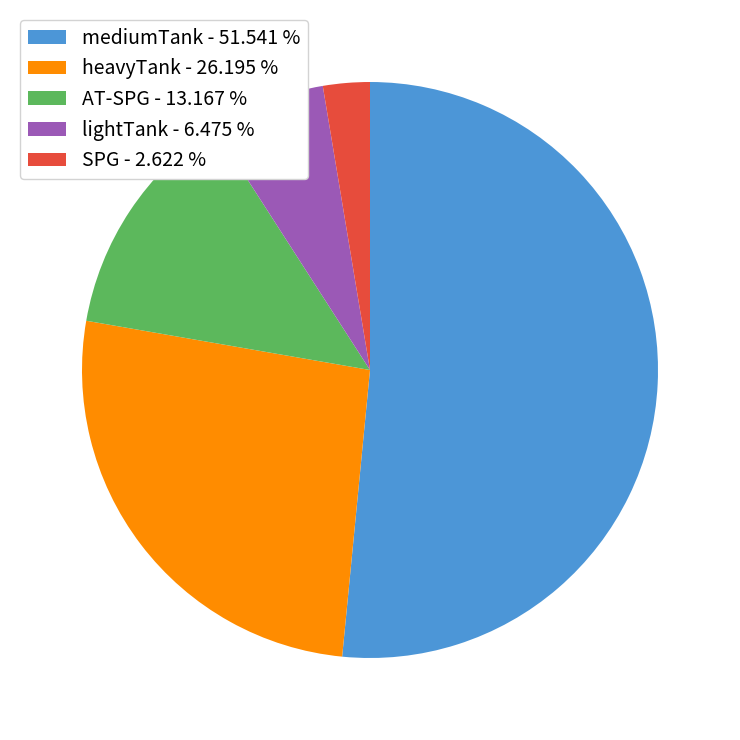

Does any single category account for the majority?

Yes